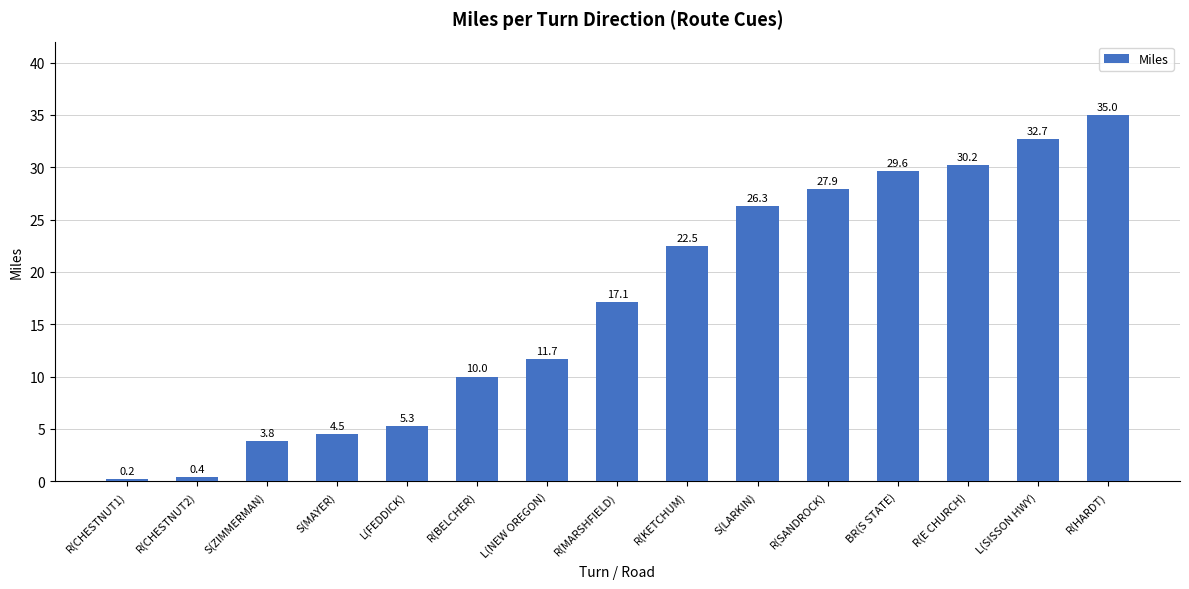

Rank the categories by value from lowest to highest.

R(CHESTNUT1), R(CHESTNUT2), S(ZIMMERMAN), S(MAYER), L(FEDDICK), R(BELCHER), L(NEW OREGON), R(MARSHFIELD), R(KETCHUM), S(LARKIN), R(SANDROCK), BR(S STATE), R(E CHURCH), L(SISSON HWY), R(HARDT)